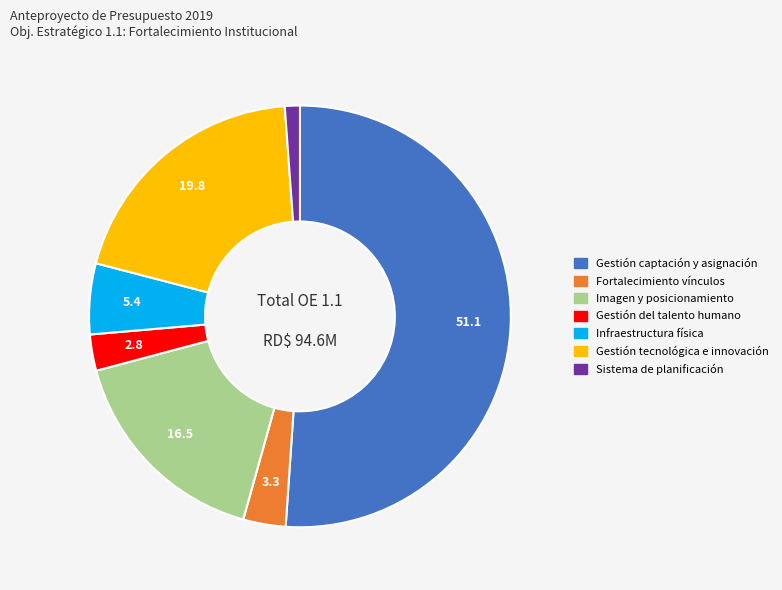

Approximately how many times larger is the value at Gestión captación y asignación compared to Gestión del talento humano?

18.4